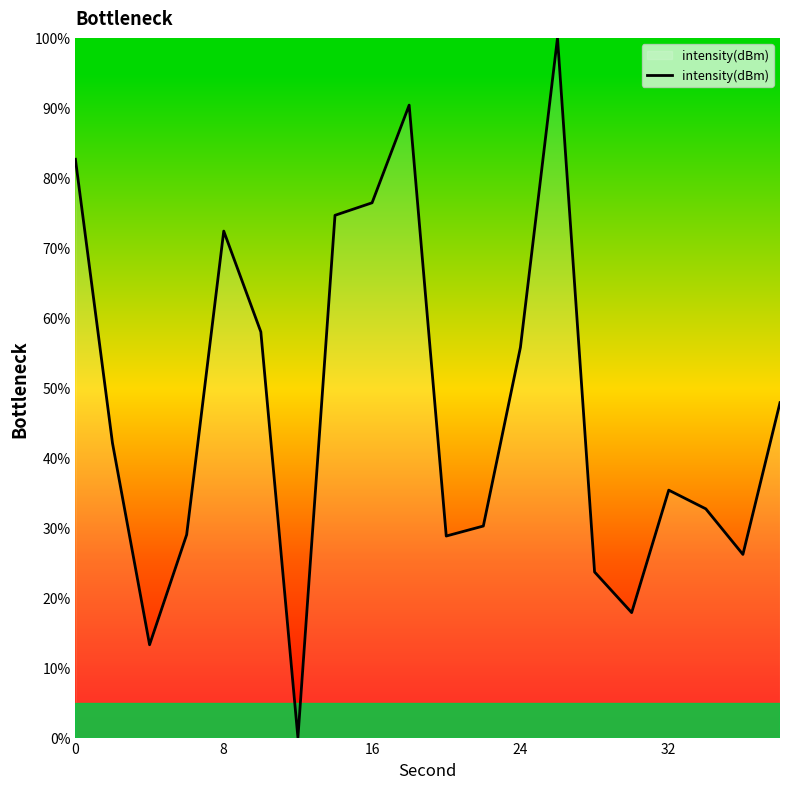

How many lines are shown in the chart?

1